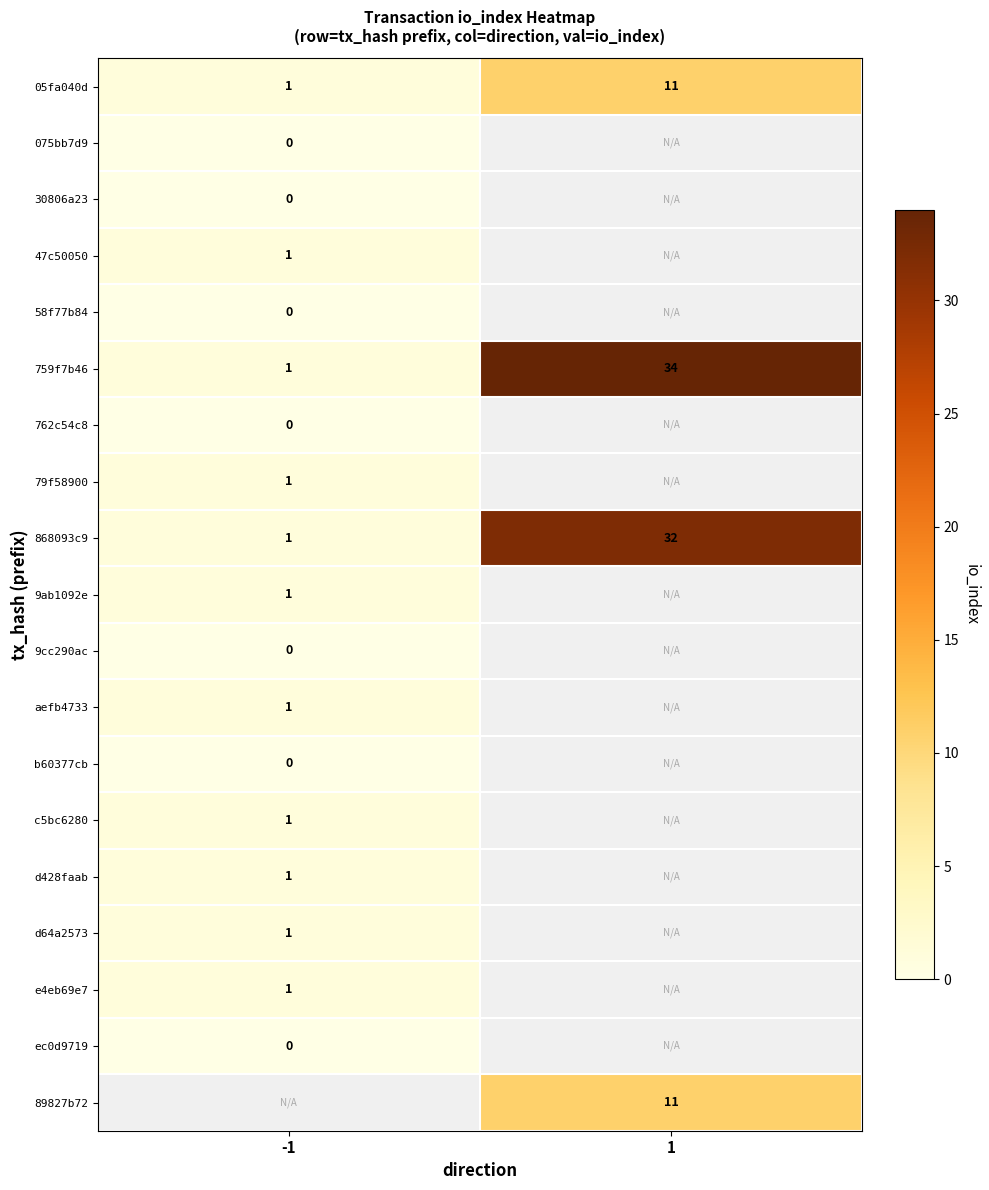

At which category does the chart reach its peak across all series?

1